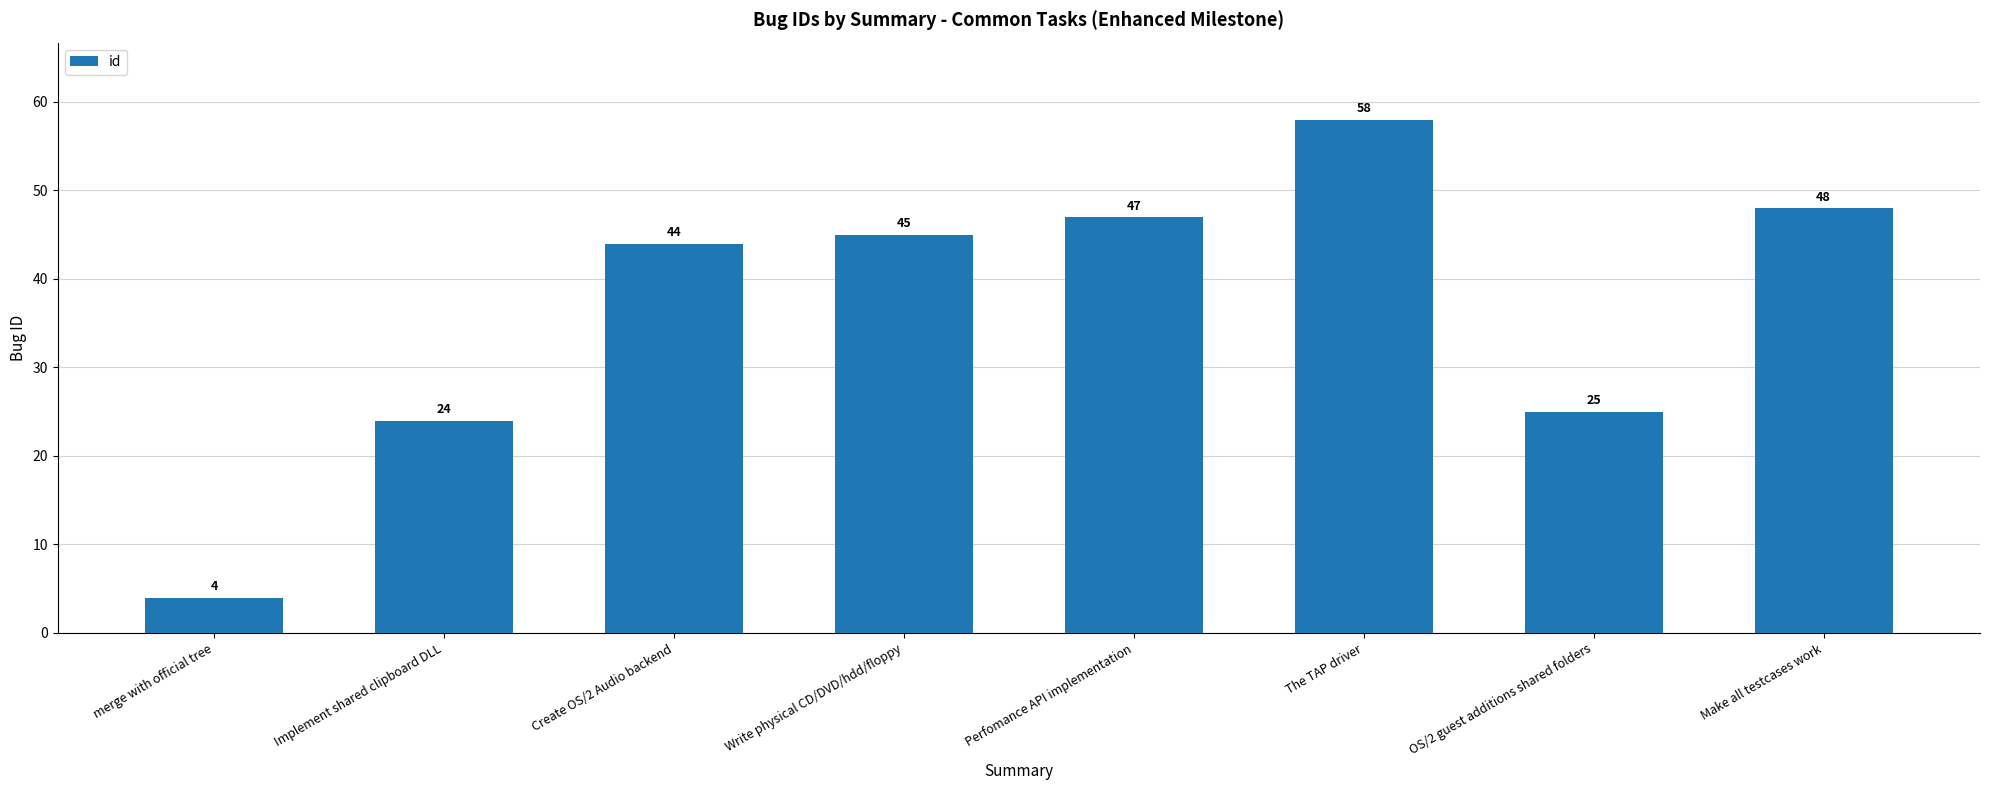

What value does the data have at Perfomance API implementation?

47